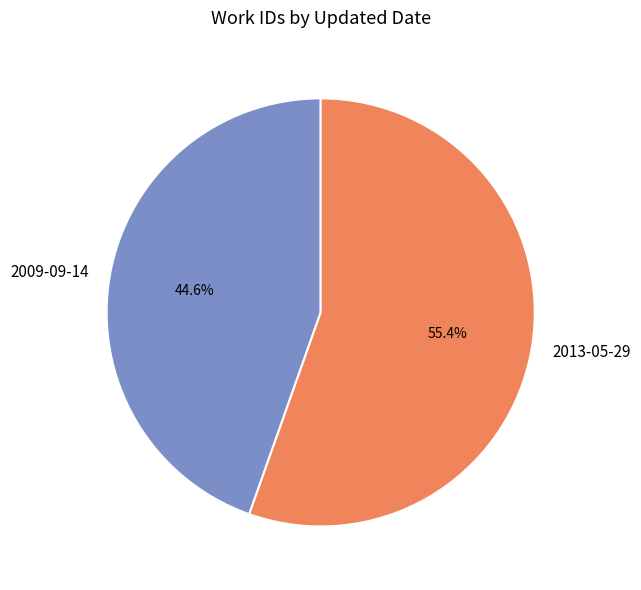

How many slices are in this pie chart?

2